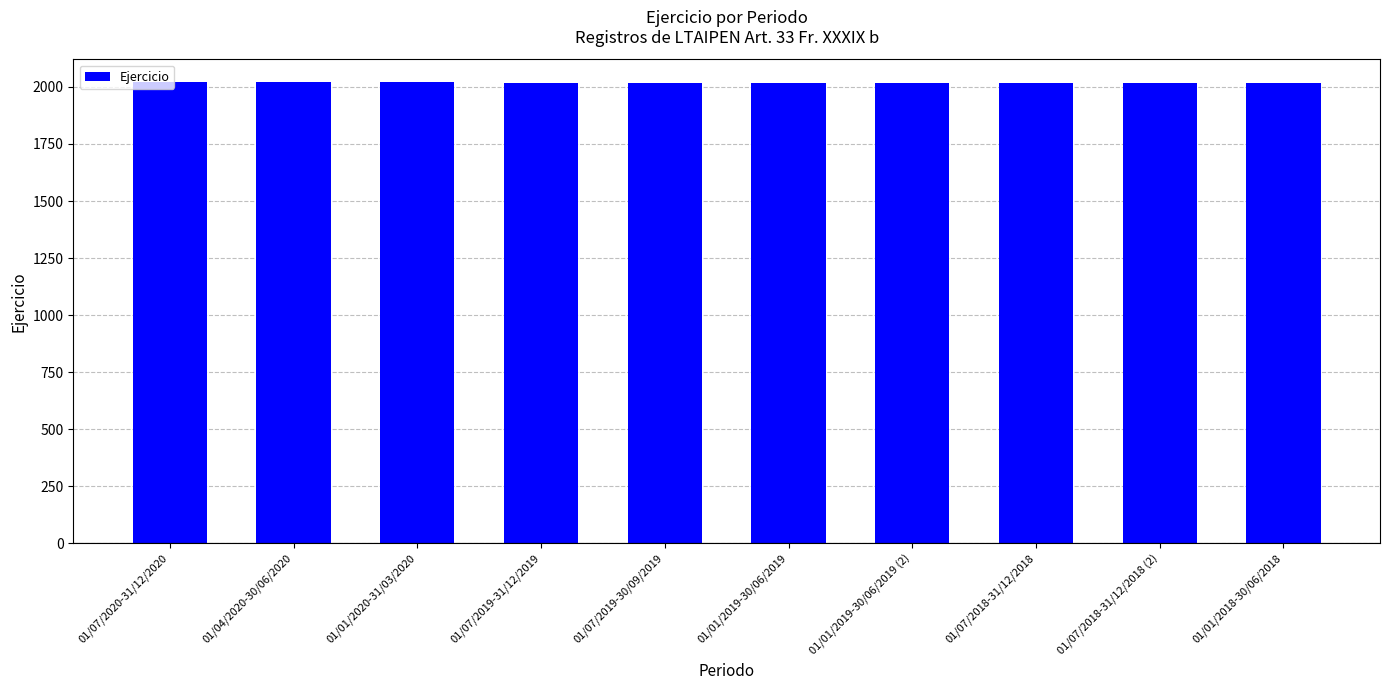

What is the ratio of the value at 01/07/2019-30/09/2019 to the value at 01/01/2019-30/06/2019?

1.0